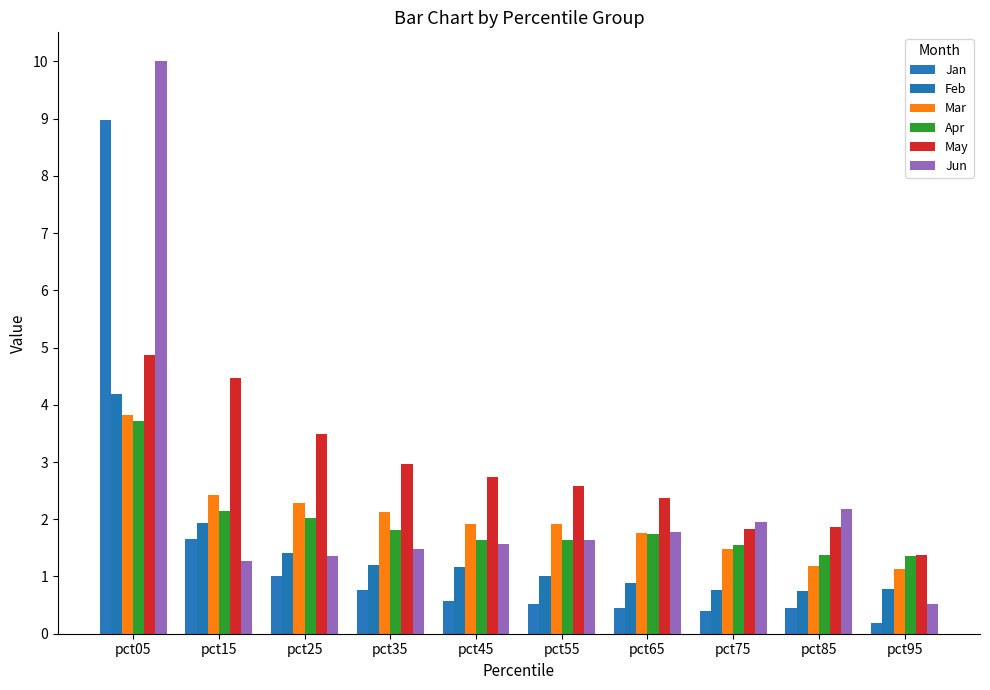

Reading right to left, extract all data points from this chart.

Jan: 0.2	0.4	0.4	0.5	0.5	0.6	0.8	1.0	1.7	9.0
Feb: 0.8	0.7	0.8	0.9	1.0	1.2	1.2	1.4	1.9	4.2
Mar: 1.1	1.2	1.5	1.8	1.9	1.9	2.1	2.3	2.4	3.8
Apr: 1.4	1.4	1.5	1.7	1.6	1.6	1.8	2.0	2.1	3.7
May: 1.4	1.9	1.8	2.4	2.6	2.7	3.0	3.5	4.5	4.9
Jun: 0.5	2.2	1.9	1.8	1.6	1.6	1.5	1.4	1.3	10.0